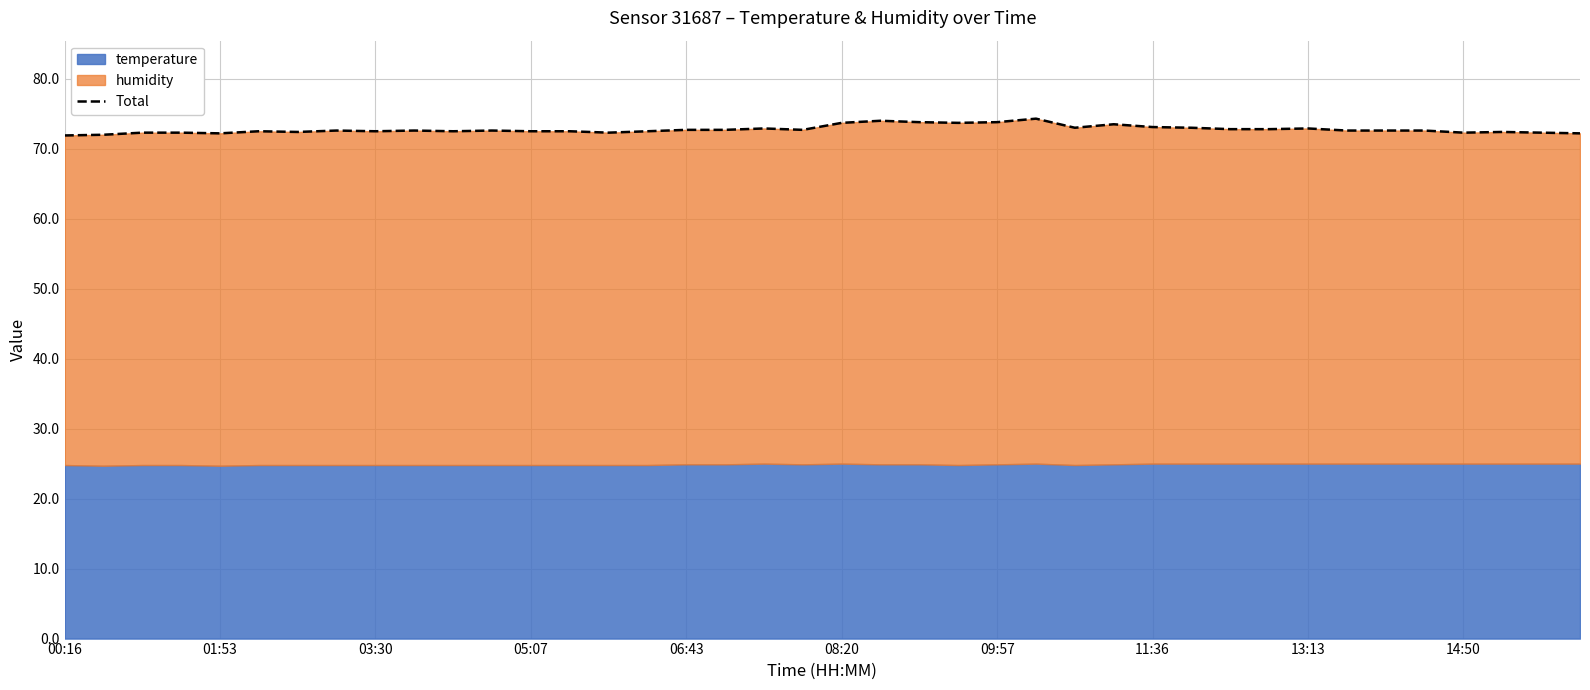

Reading left to right, extract all data points from this chart.

71.9	72.0	72.3	72.3	72.2	72.5	72.4	72.6	72.5	72.6	72.5	72.6	72.5	72.5	72.3	72.5	72.7	72.7	72.9	72.7	73.7	74.0	73.8	73.7	73.8	74.3	73.0	73.5	73.1	73.0	72.8	72.8	72.9	72.6	72.6	72.6	72.3	72.4	72.3	72.2